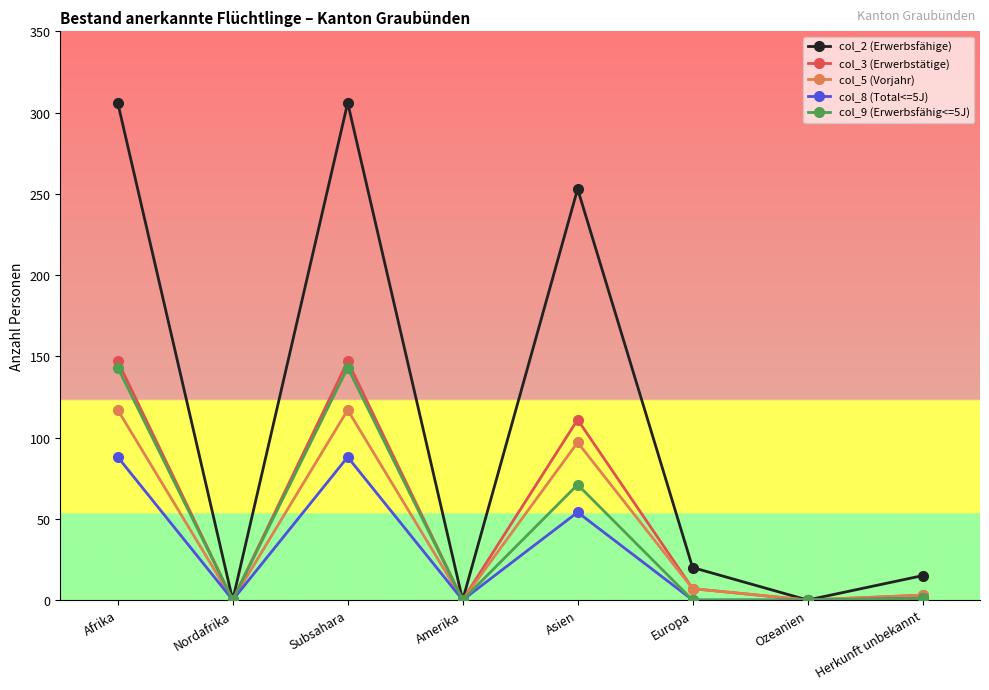

Which series changed the most between Subsahara and Asien?

col_9 (Erwerbsfähig<=5J)